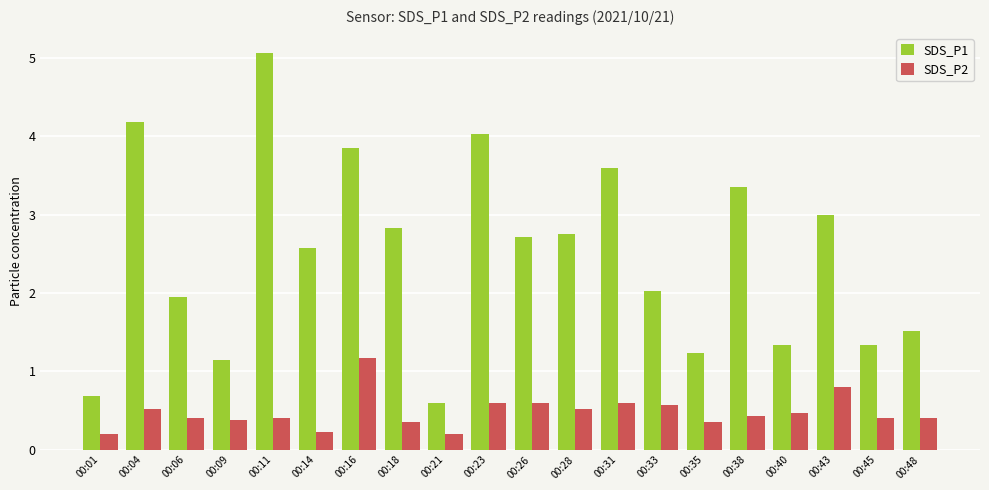

The SDS_P2 series shows 0.9 at 00:23. True or false?

False